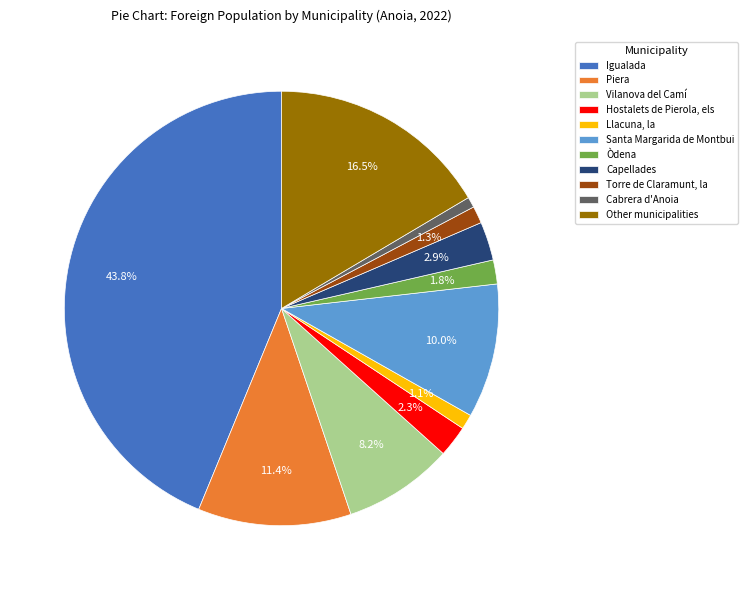

To the nearest percent, what is the difference between the largest and smallest slice percentages?

43%